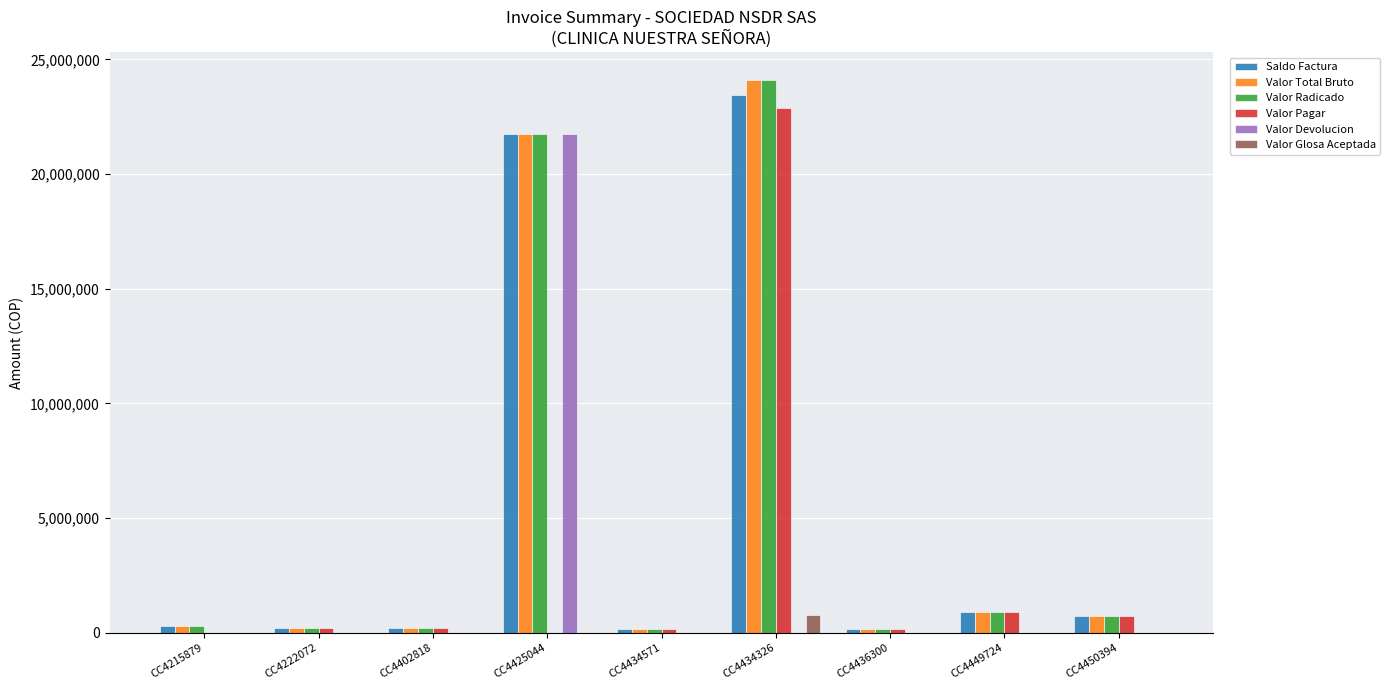

Which category has the highest value across all series?

CC4434326